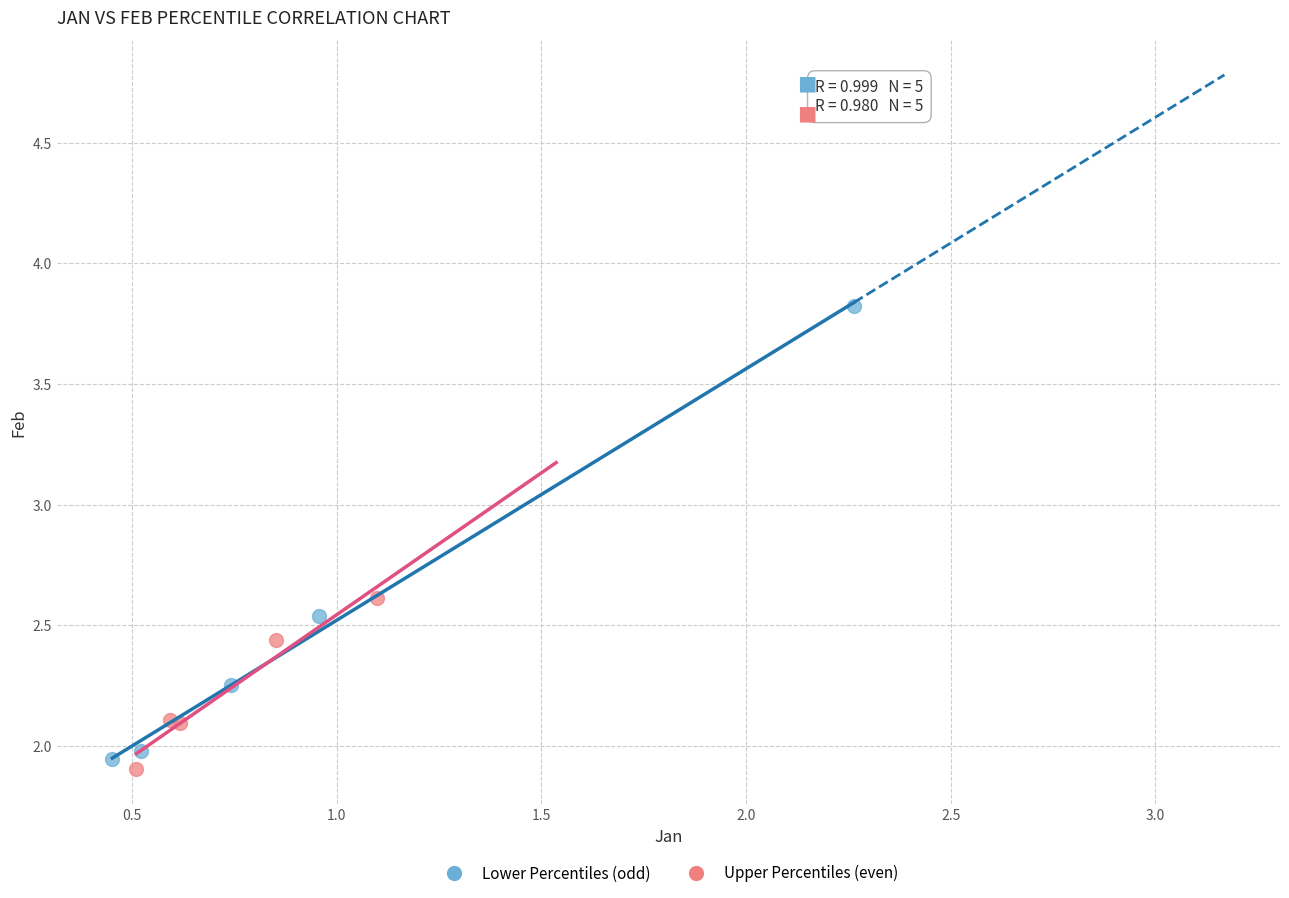

Which series has the largest Y range (max minus min)?

Lower Percentiles (odd)